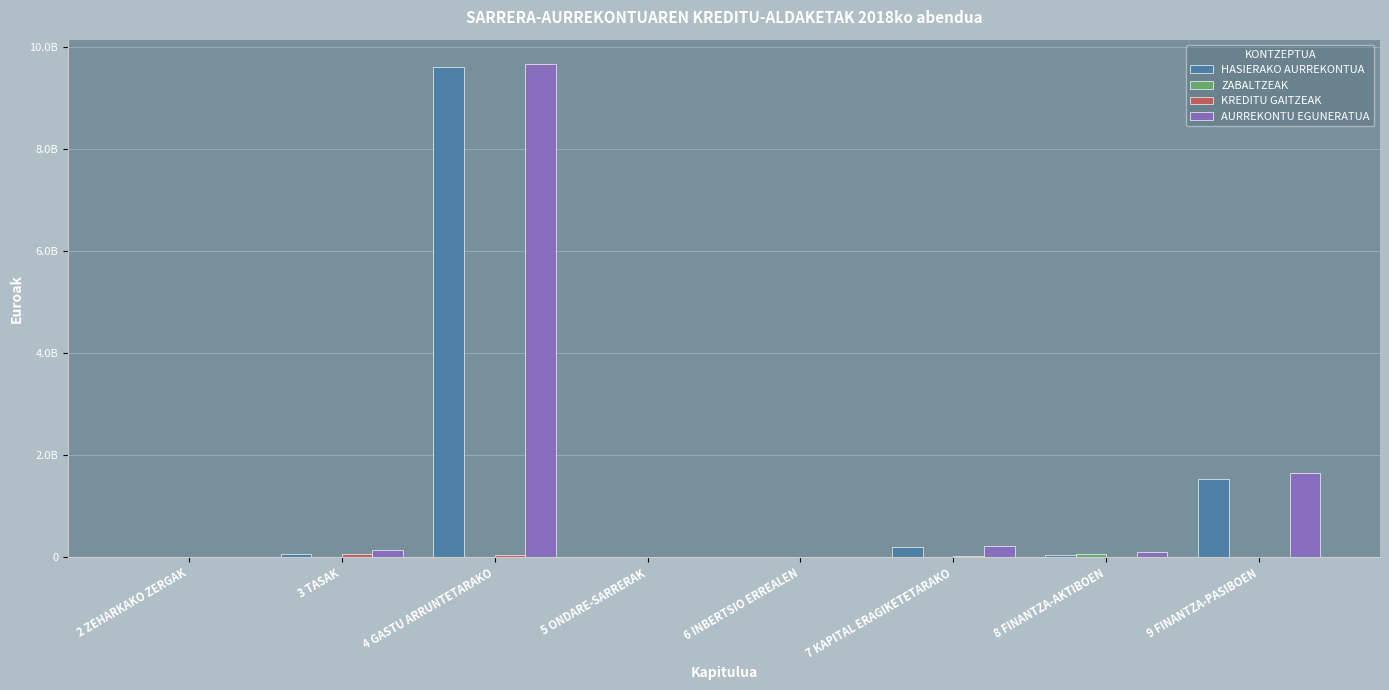

Does the chart contain stacked bars?

No